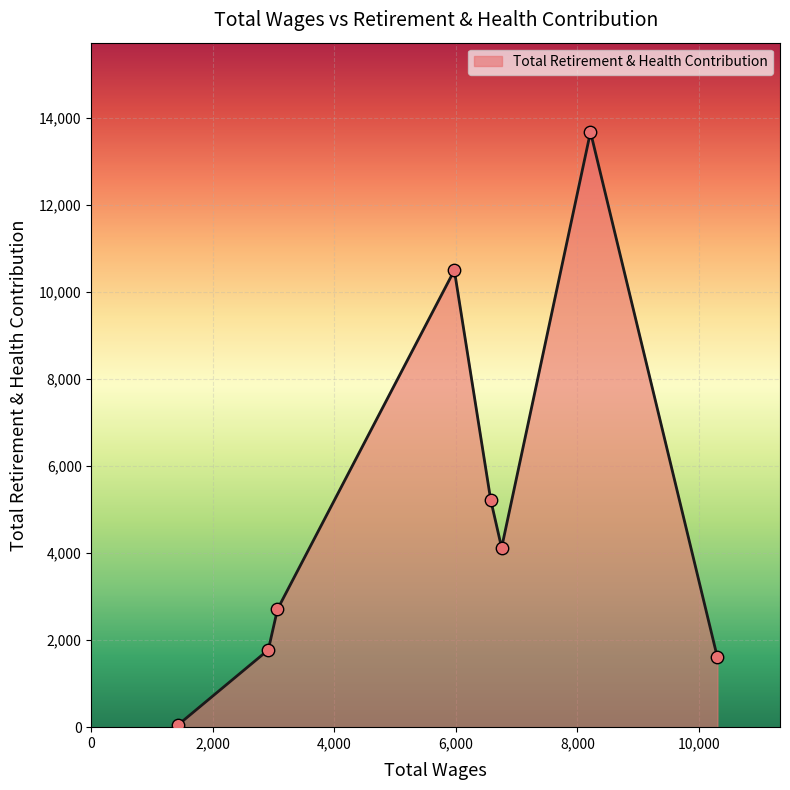

True or false: the data has more than 1 interior local peaks.

True